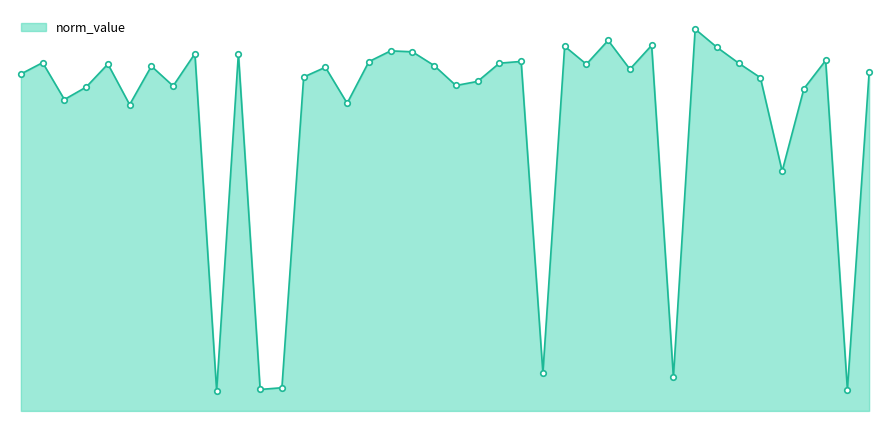

What is the label of the 11th point from the left?

SPE01503222